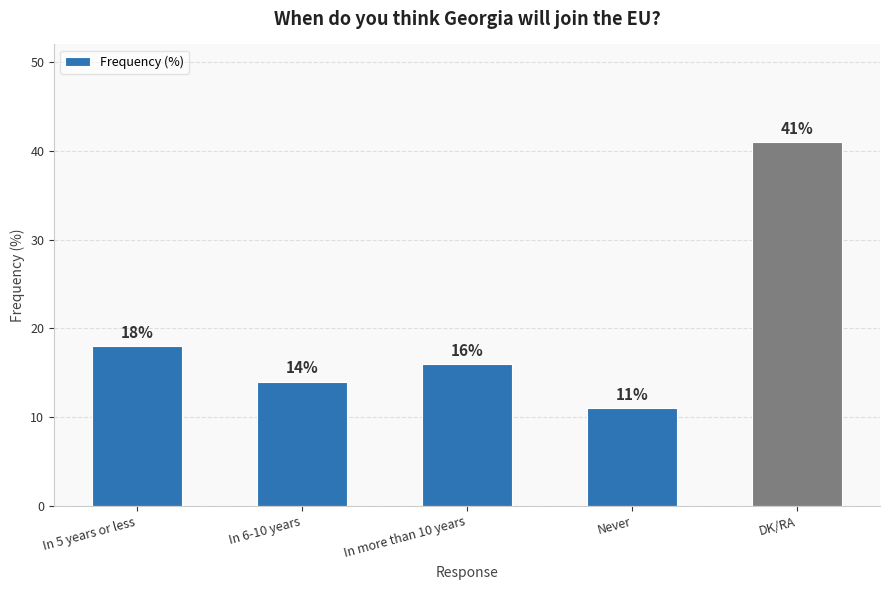

How many bars are there in total?

5